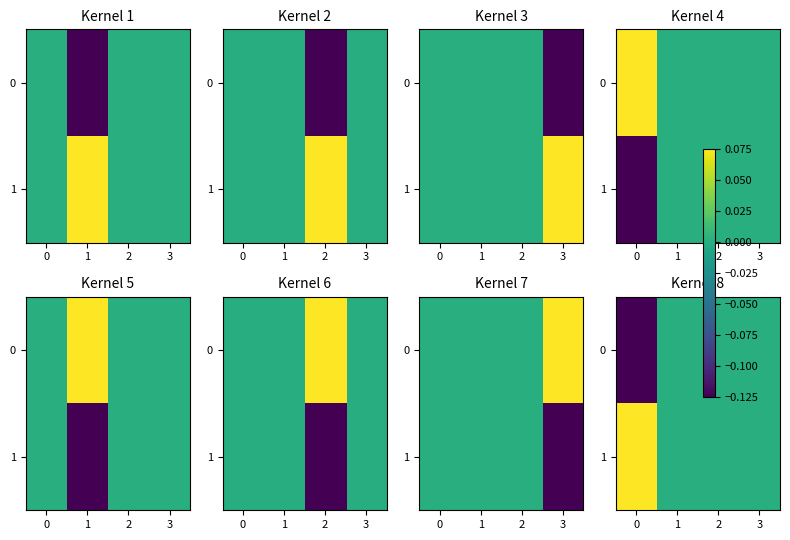

Rank the series by their average value, from lowest to highest.

0, 1